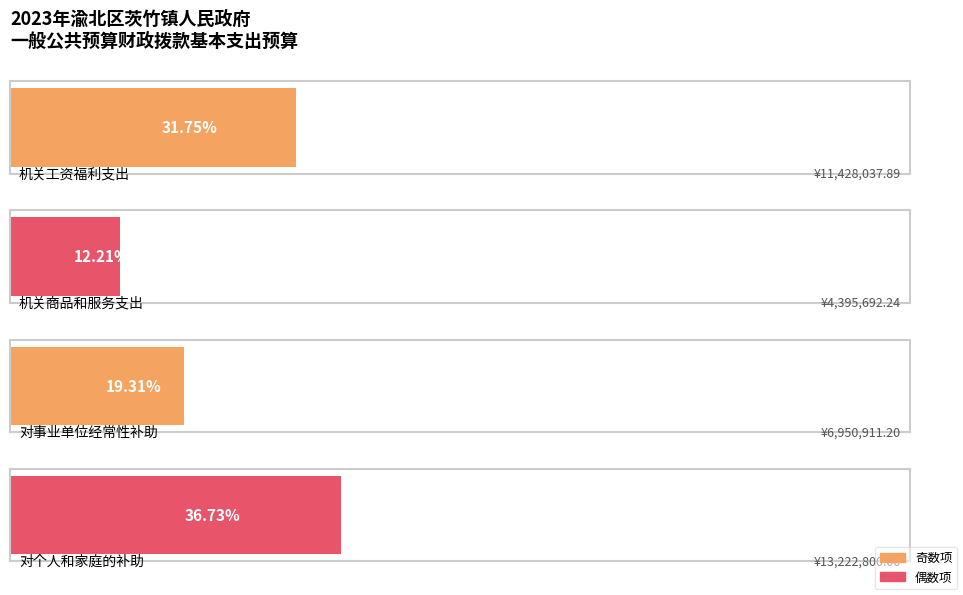

Does the chart contain any negative values?

No